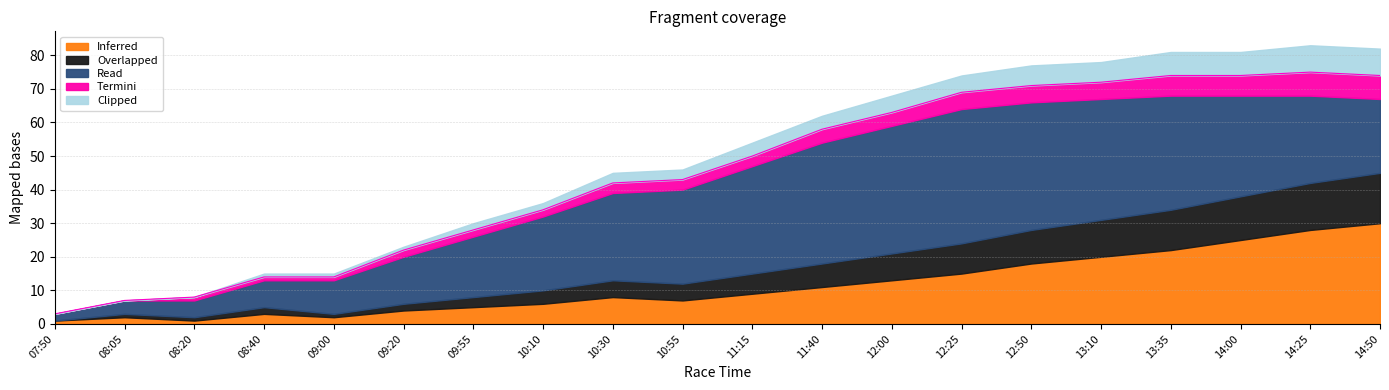

What is the total value across all series at 09:00?

15